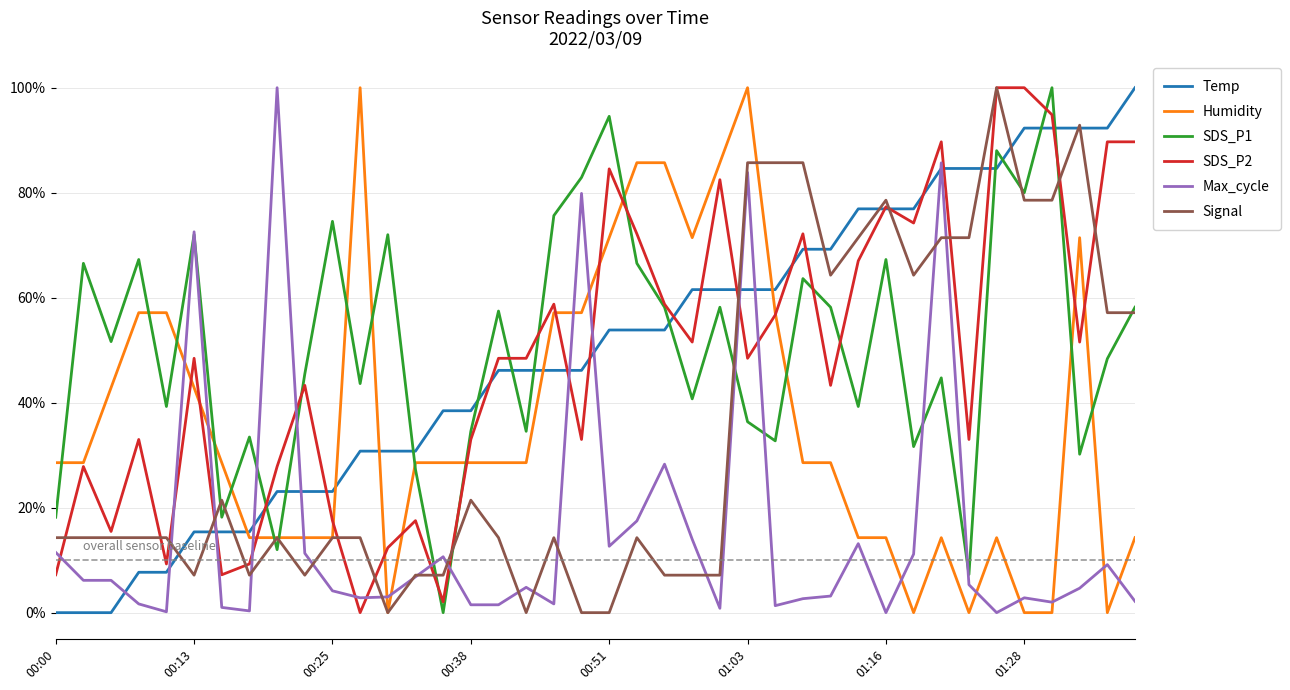

What is the sum of all SDS_P1 values?

20.3